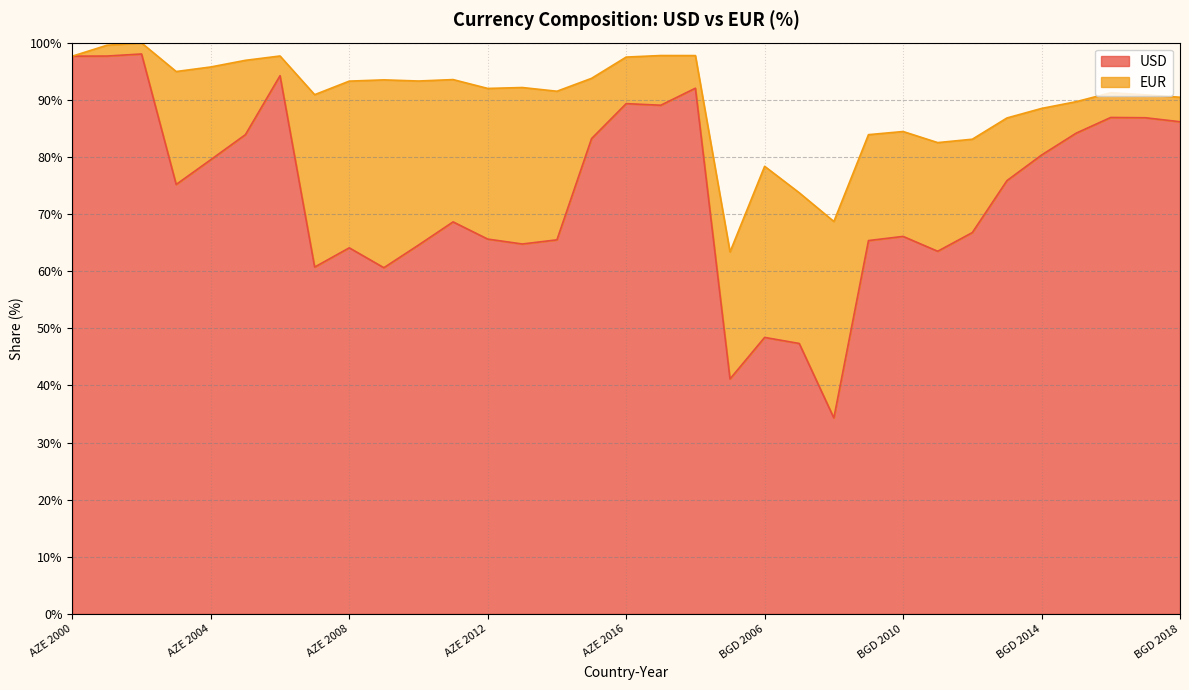

What is the difference between the values at BGD 2010 and AZE 2015?

17.1